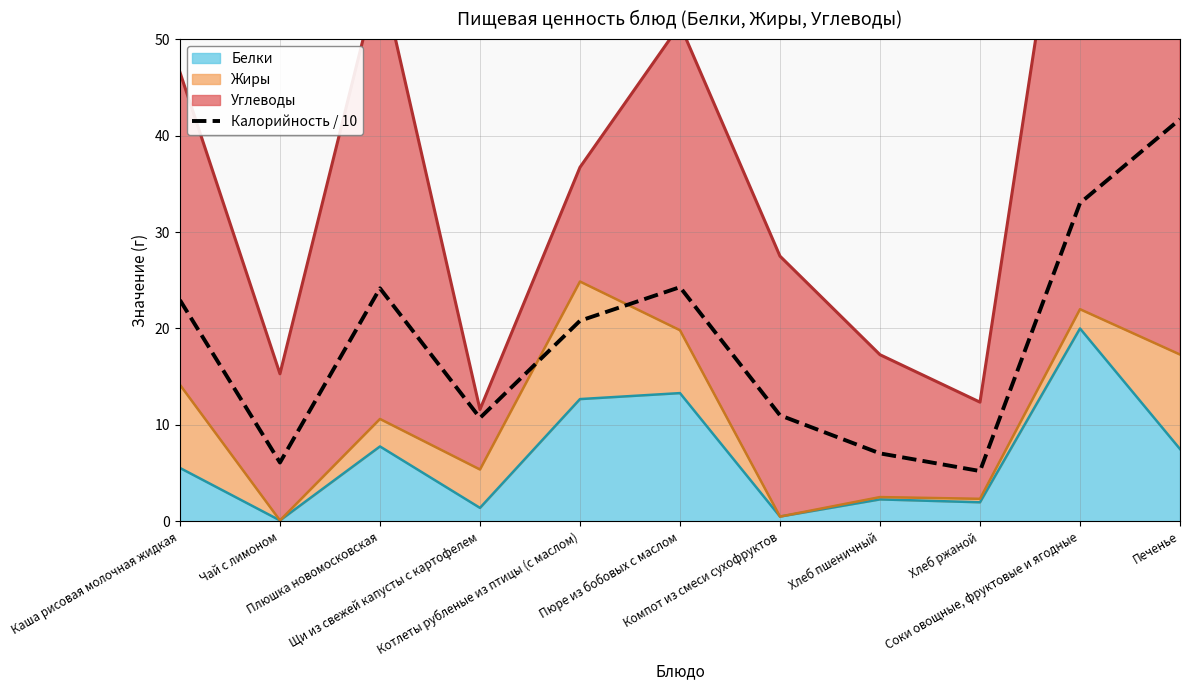

True or false: the data shows 24.2 at Плюшка новомосковская.

True